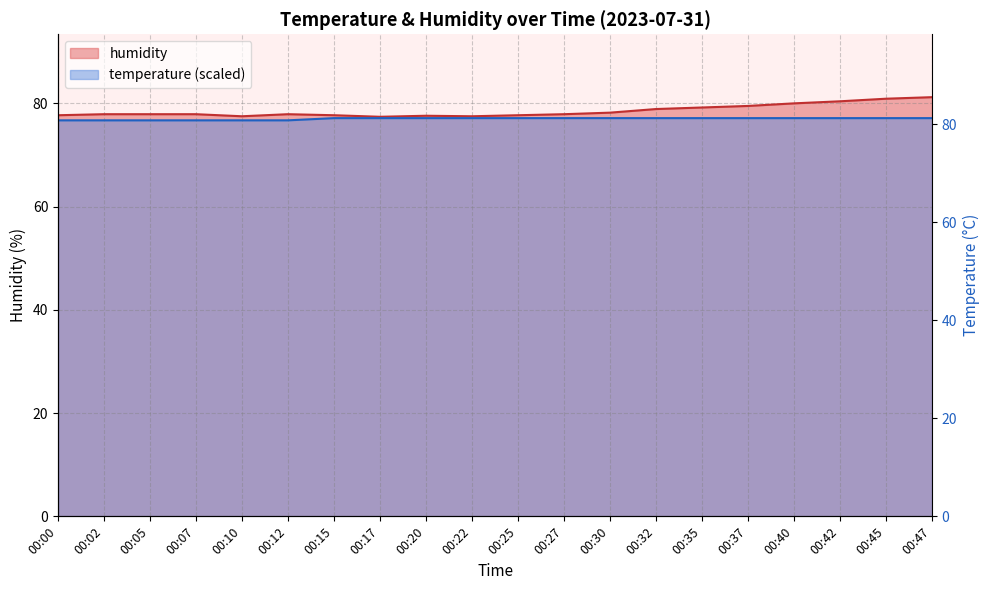

What are all the series names shown in the legend?

temperature, humidity